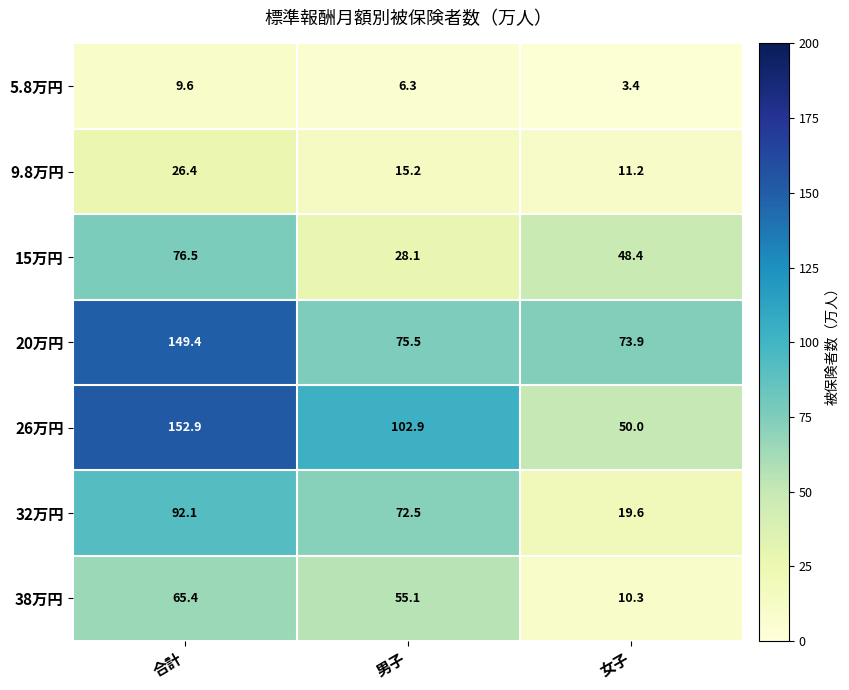

Which series has the largest total across all categories?

26万円